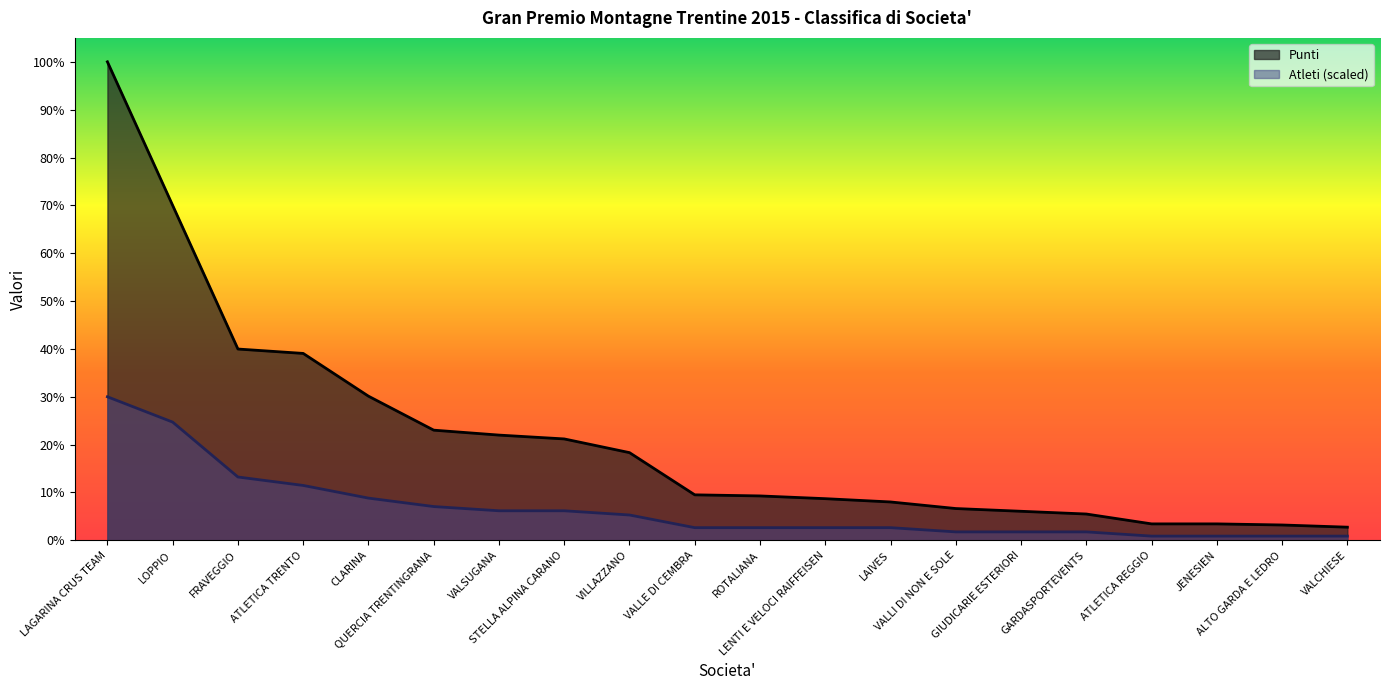

The value of Atleti at LENTI E VELOCI RAIFFEISEN is 23.1. True or false?

True